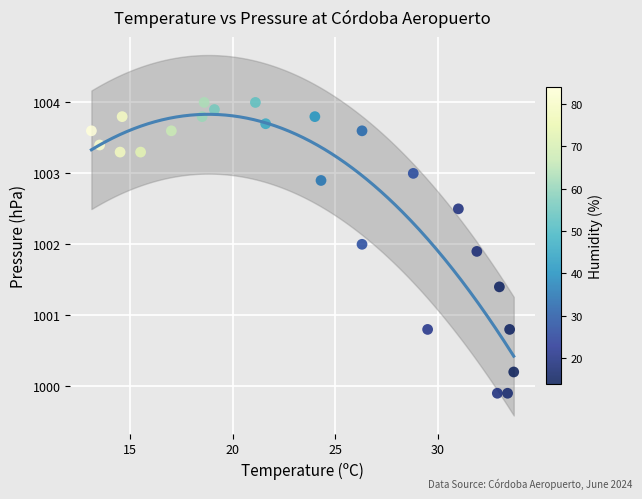

What is the range of Y values (max minus min)?

4.1